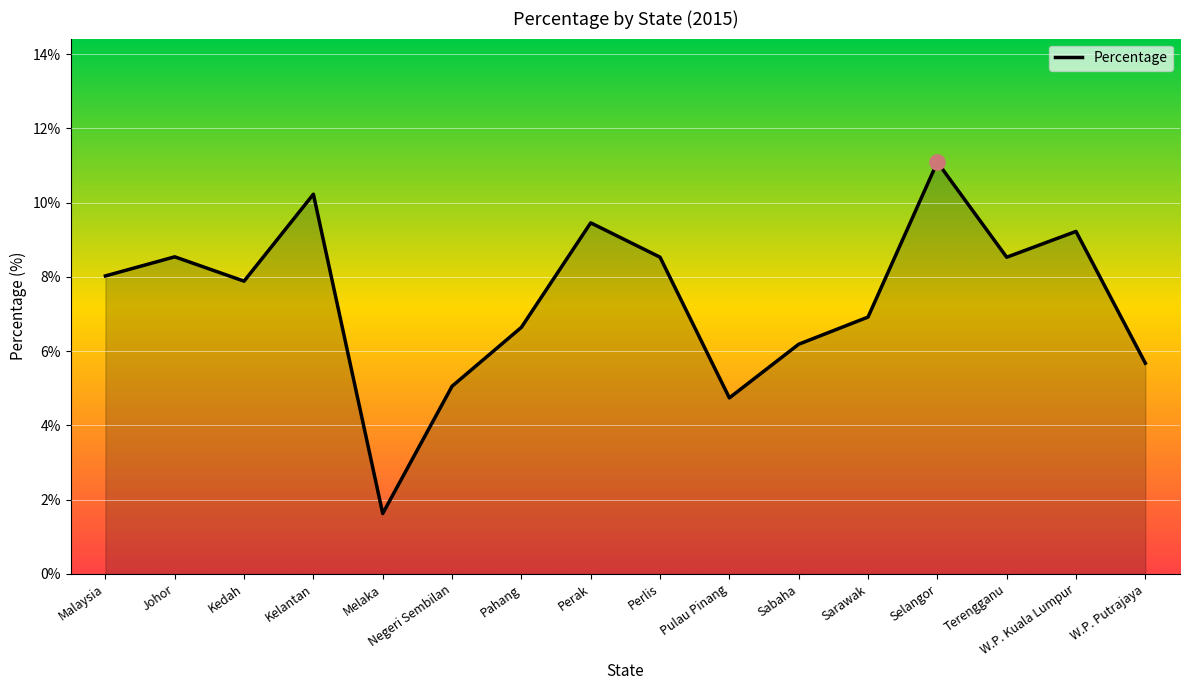

What is the change in value from Malaysia to Selangor?

+3.1